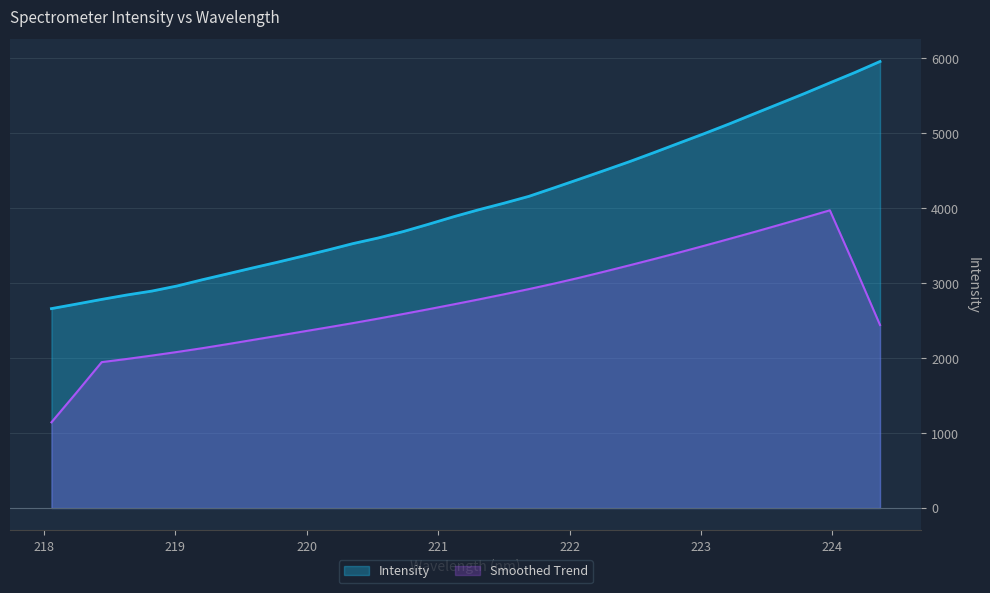

How many lines are shown in the chart?

2